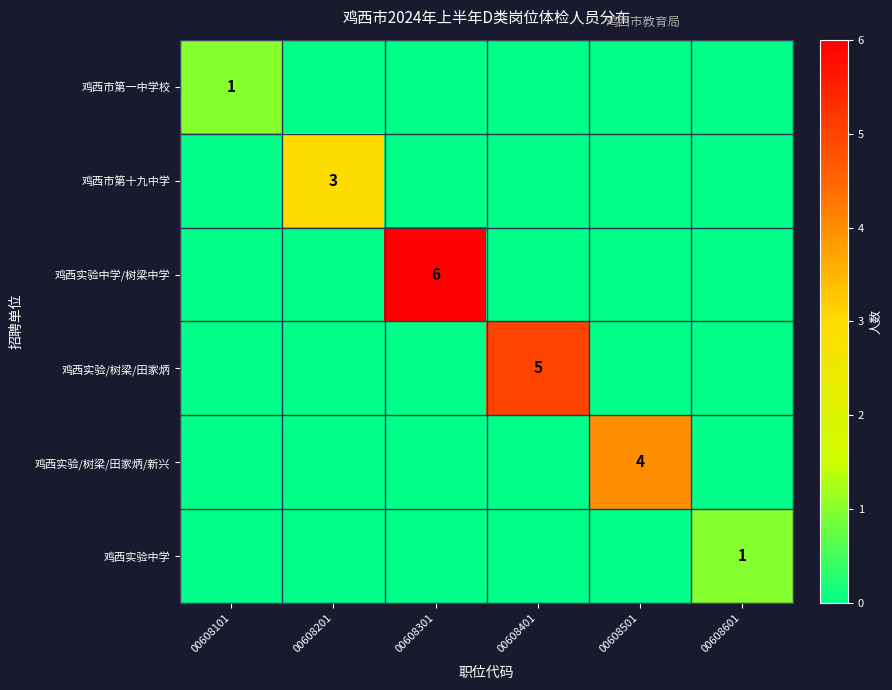

Between 00608501 and 00608101, which is larger?

00608101